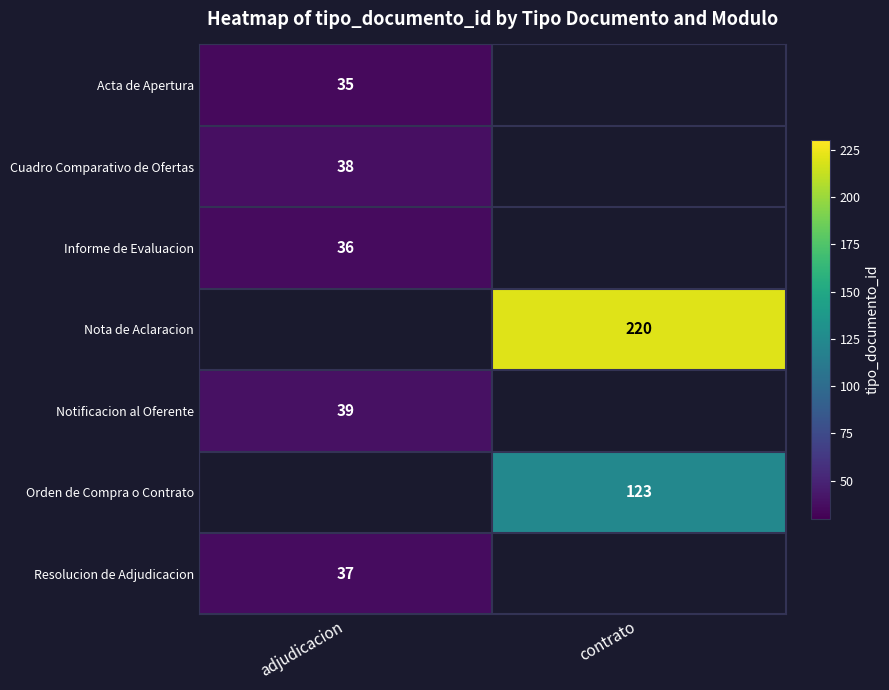

Is it true that Cuadro Comparativo de Ofertas equals 23 at adjudicacion?

False